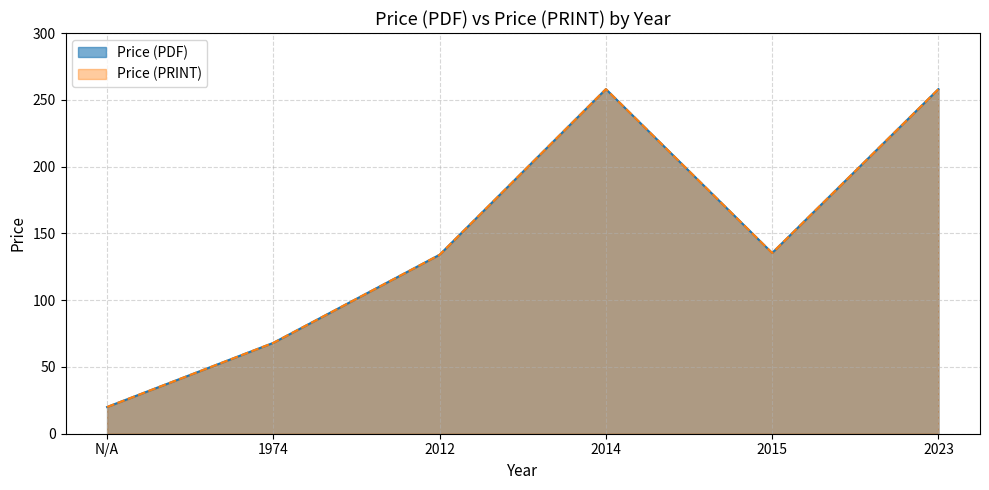

Is the value of Price (PRINT) at 2012 greater than the value of Price (PDF) at 2012?

No